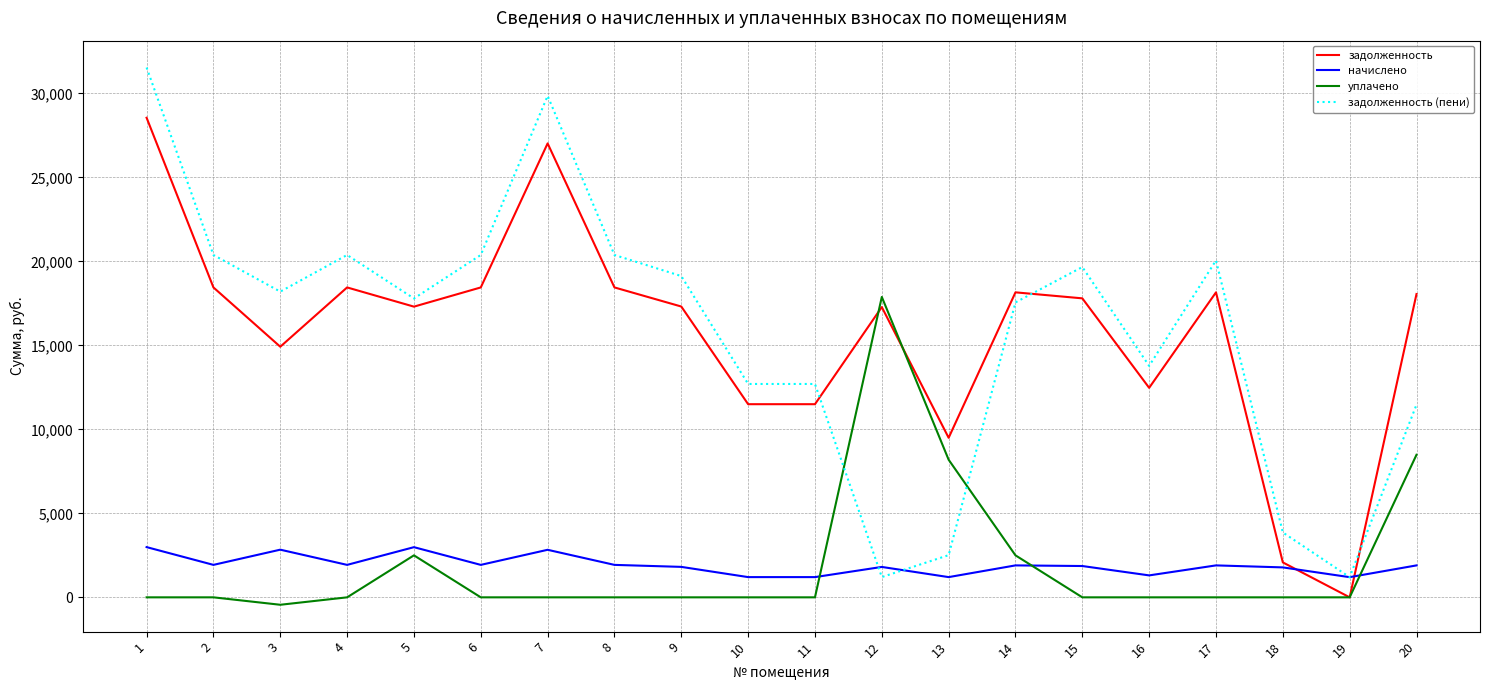

At which label does задолженность first exceed 17801?

1